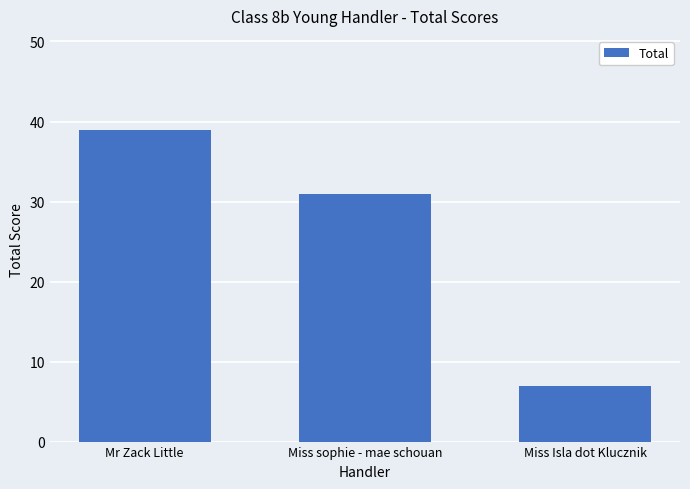

How many values are between 7 and 39?

3